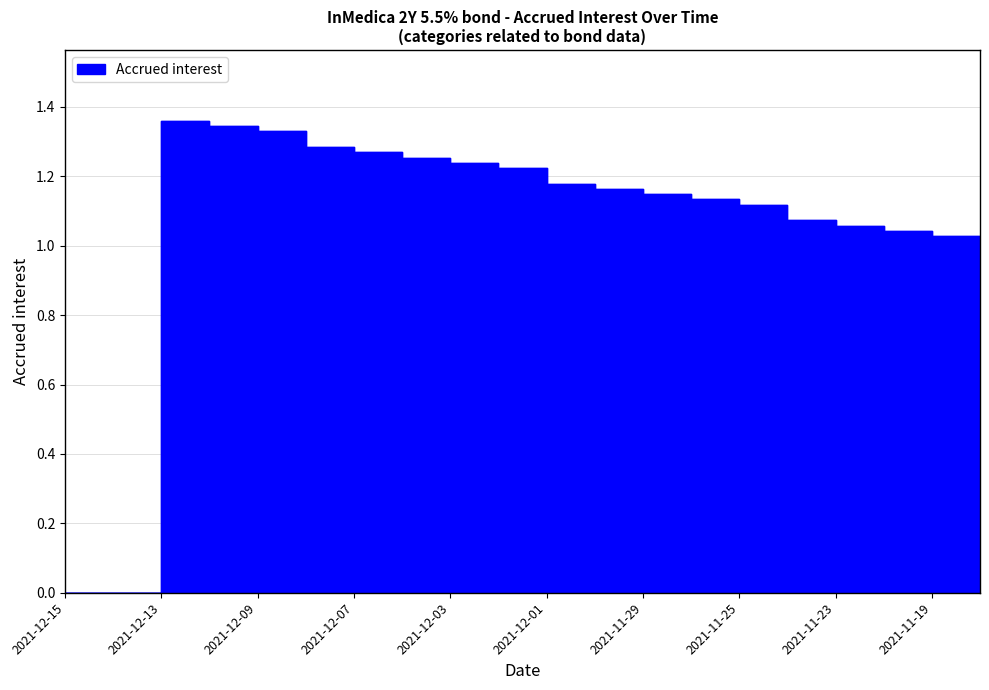

Rank the categories by value from lowest to highest.

2021-12-15, 2021-12-14, 2021-11-18, 2021-11-19, 2021-11-22, 2021-11-23, 2021-11-24, 2021-11-25, 2021-11-26, 2021-11-29, 2021-11-30, 2021-12-01, 2021-12-02, 2021-12-03, 2021-12-06, 2021-12-07, 2021-12-08, 2021-12-09, 2021-12-10, 2021-12-13